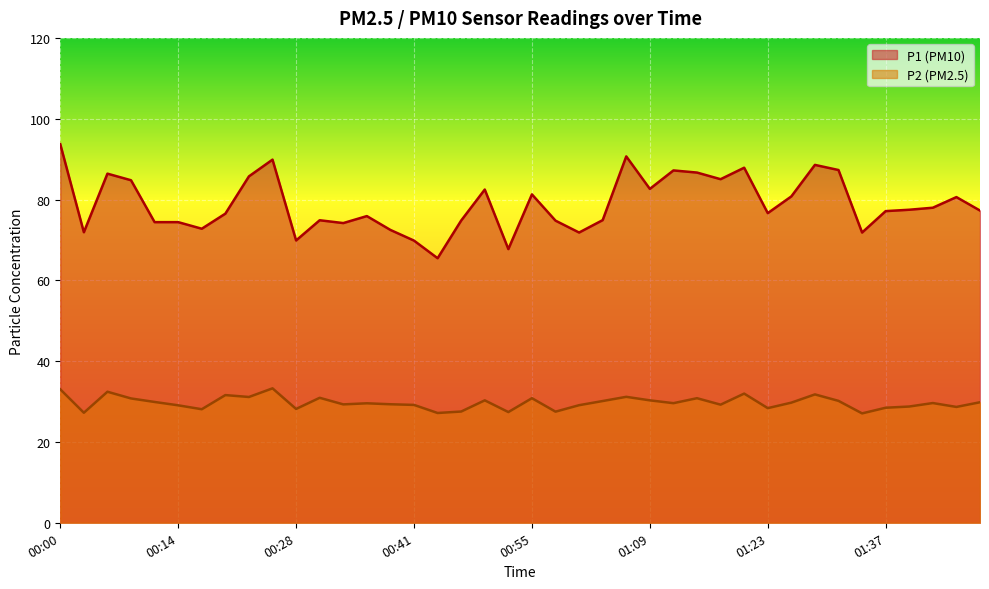

List the labels in order of P2 value, smallest first.

01:34, 00:44, 00:03, 00:52, 00:58, 00:47, 00:17, 00:28, 01:23, 01:37, 01:45, 01:39, 00:14, 01:01, 00:41, 01:17, 00:33, 00:39, 00:36, 01:12, 01:42, 01:26, 01:48, 00:11, 01:03, 01:31, 00:50, 01:09, 00:08, 00:55, 01:14, 00:30, 00:22, 01:06, 00:19, 01:28, 01:20, 00:05, 00:00, 00:25